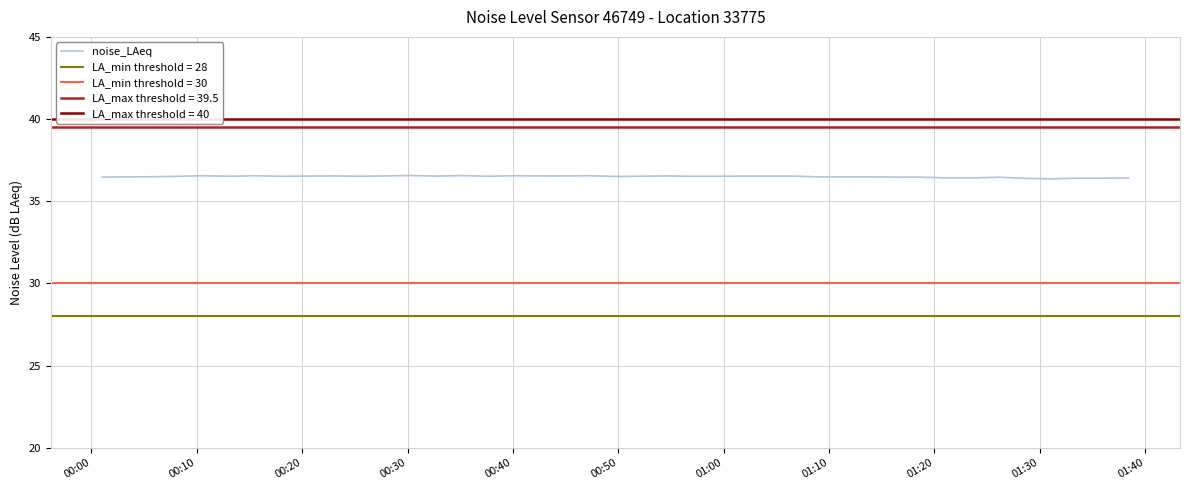

What is the lowest value of the noise_LAeq series?

36.4